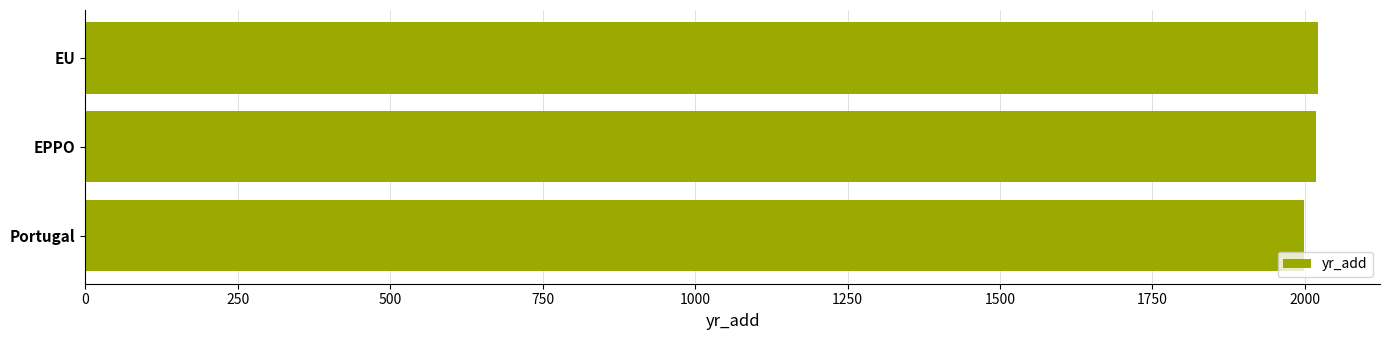

The value at EU is 2022. True or false?

True